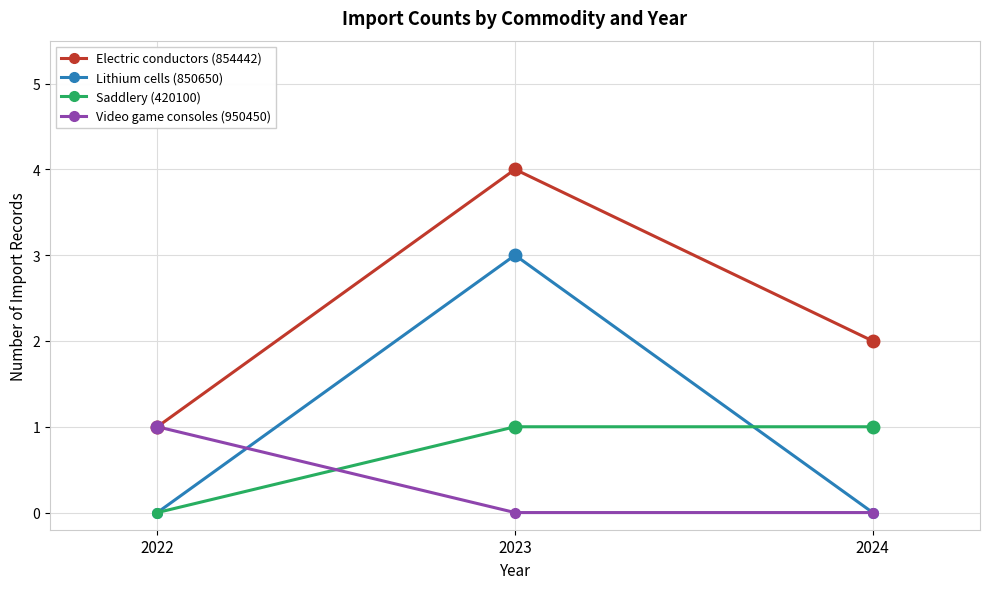

How many data points in Saddlery (420100) are less than 1?

1